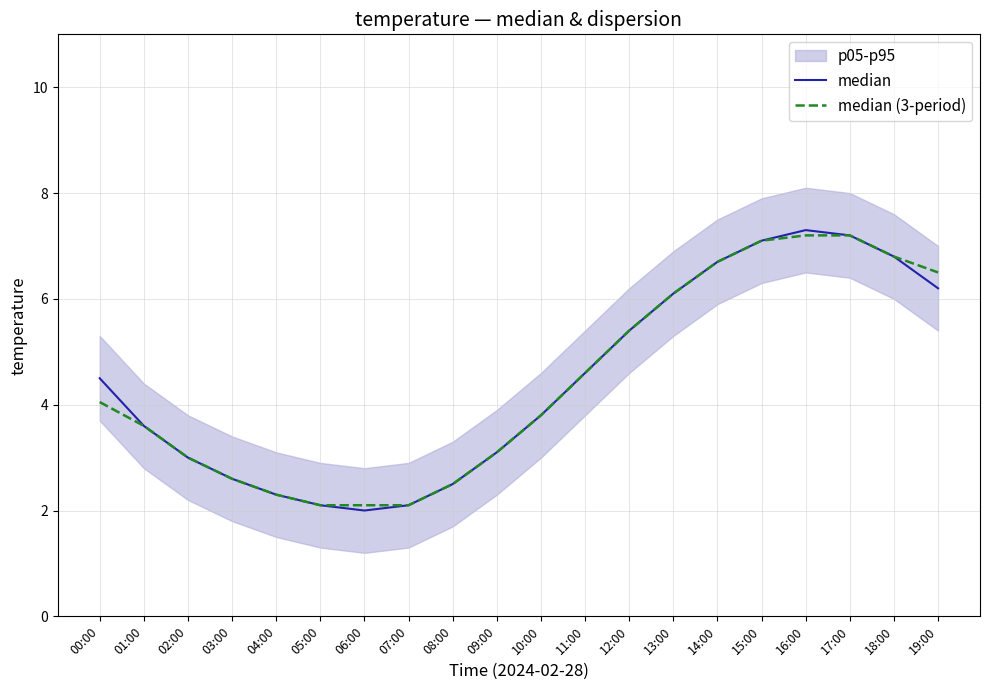

Where does the median series first go above 4?

00:00